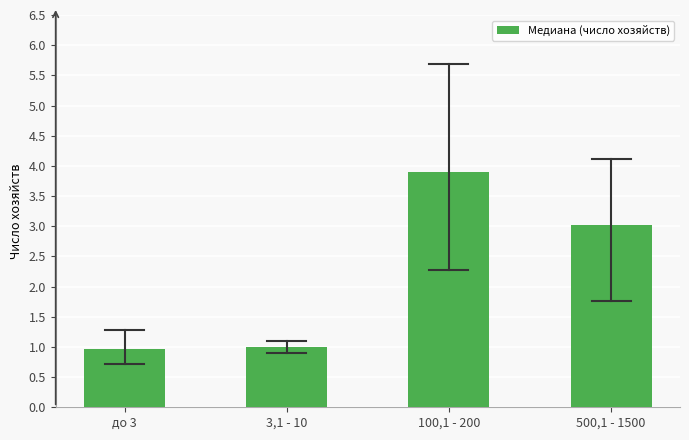

Reading left to right, extract all data points from this chart.

до 3=1.0	3,1 - 10=1.0	100,1 - 200=3.9	500,1 - 1500=3.0